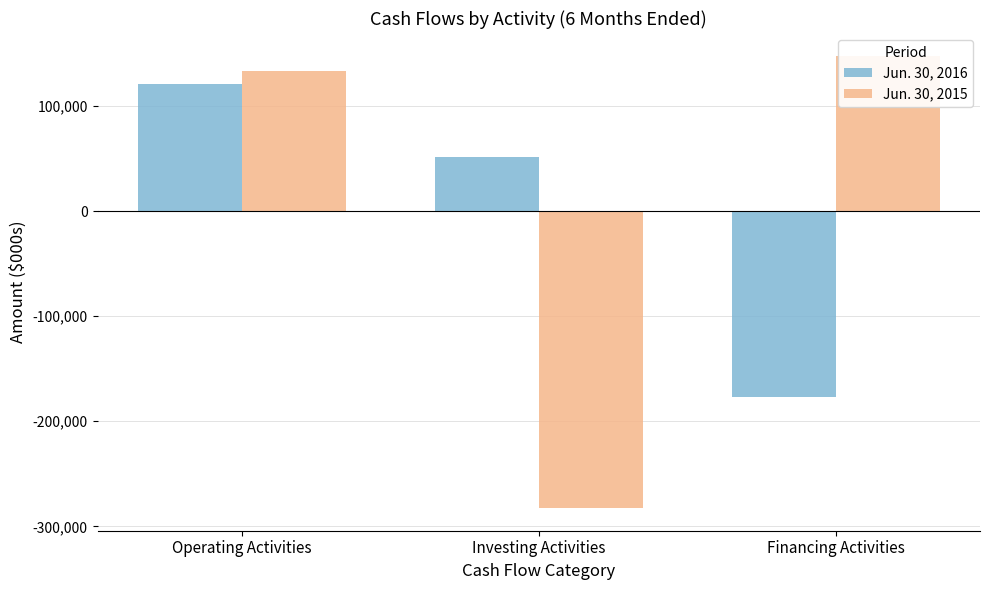

Reading left to right, list all the values displayed in this chart.

Jun. 30, 2016: 120821	52047	-176949
Jun. 30, 2015: 133556	-282659	148176